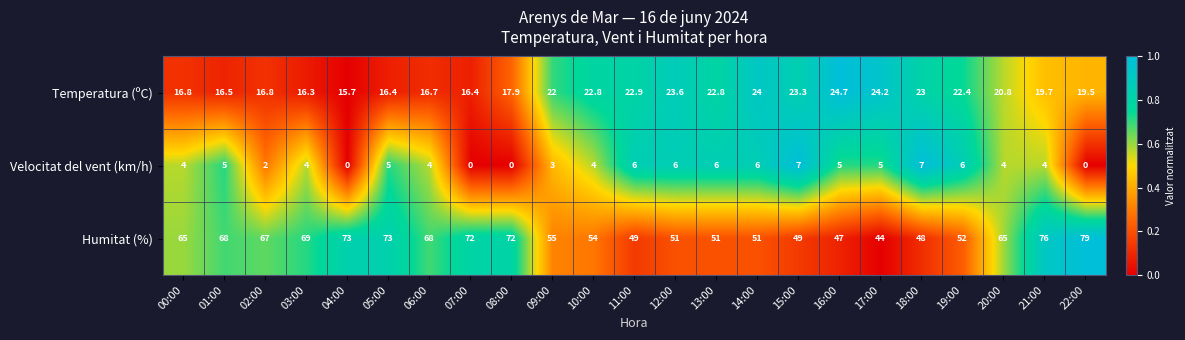

What is the total value across all series at 00:00?

85.8